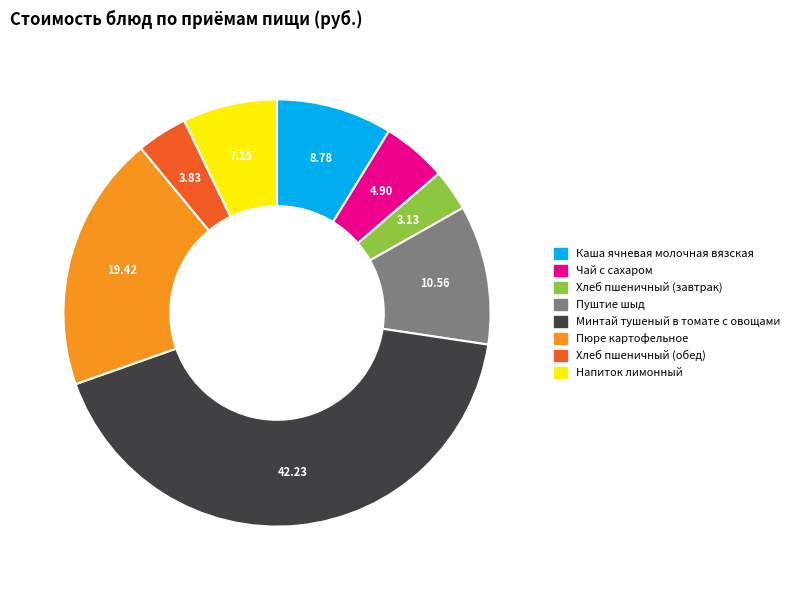

Which slice is the largest?

Минтай тушеный в томате с овощами